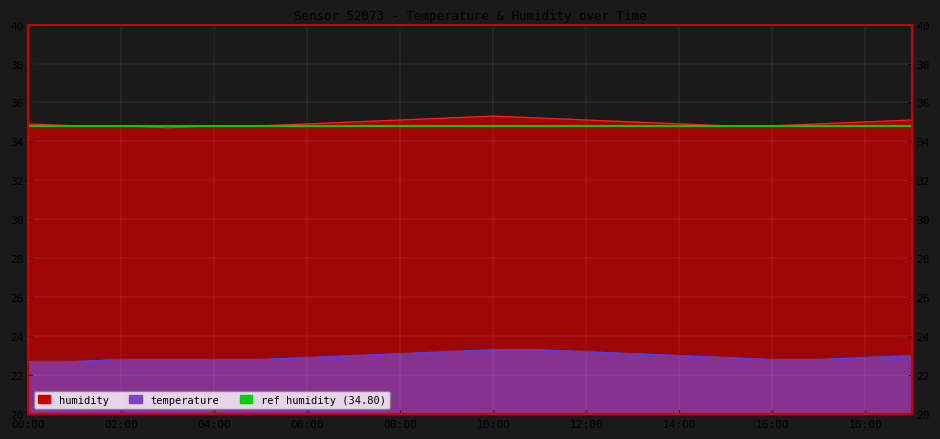

Reading right to left, list all the values displayed in this chart.

humidity: 19:00=35.1	18:00=35.0	17:00=34.9	16:00=34.8	15:00=34.8	14:00=34.9	13:00=35.0	12:00=35.1	11:00=35.2	10:00=35.3	09:00=35.2	08:00=35.1	07:00=35.0	06:00=34.9	05:00=34.8	04:00=34.8	03:00=34.7	02:00=34.8	01:00=34.8	00:00=34.9
temperature: 19:00=23.0	18:00=22.9	17:00=22.8	16:00=22.8	15:00=22.9	14:00=23.0	13:00=23.1	12:00=23.2	11:00=23.3	10:00=23.3	09:00=23.2	08:00=23.1	07:00=23.0	06:00=22.9	05:00=22.8	04:00=22.8	03:00=22.8	02:00=22.8	01:00=22.7	00:00=22.7